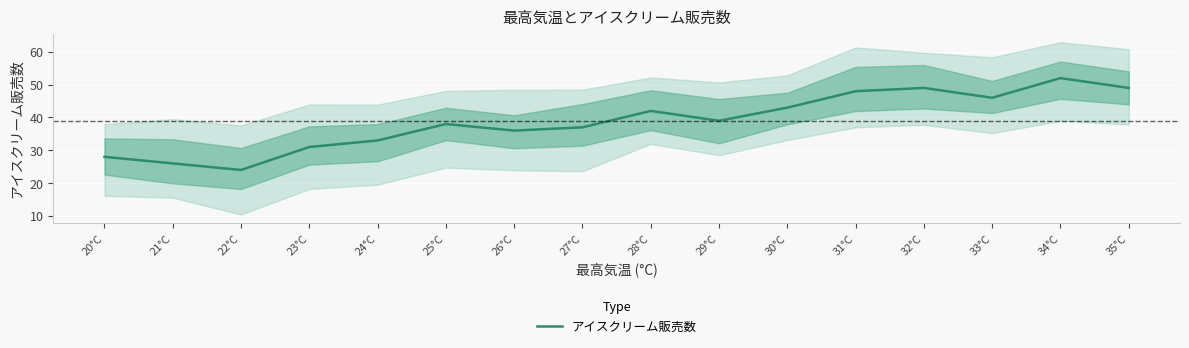

Reading left to right, transcribe all the data shown in this chart.

28	26	24	31	33	38	36	37	42	39	43	48	49	46	52	49